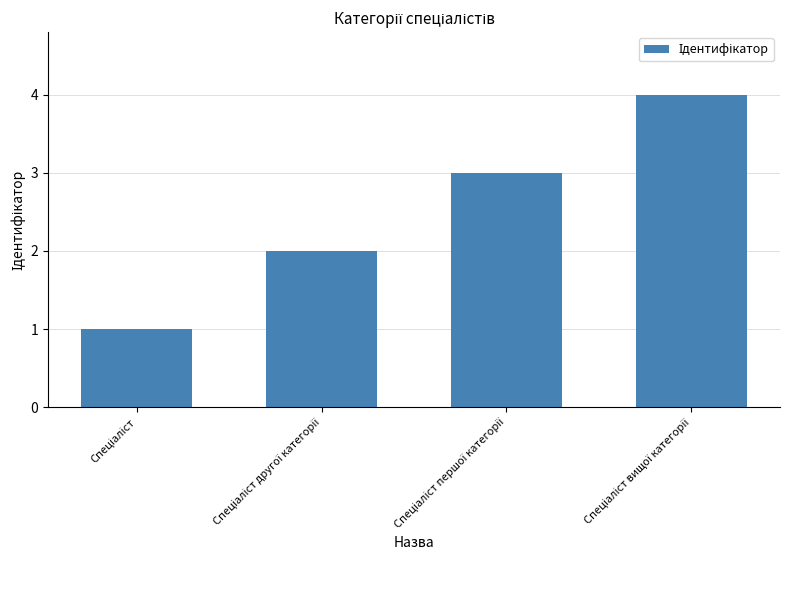

What is the minimum value shown in the chart?

1